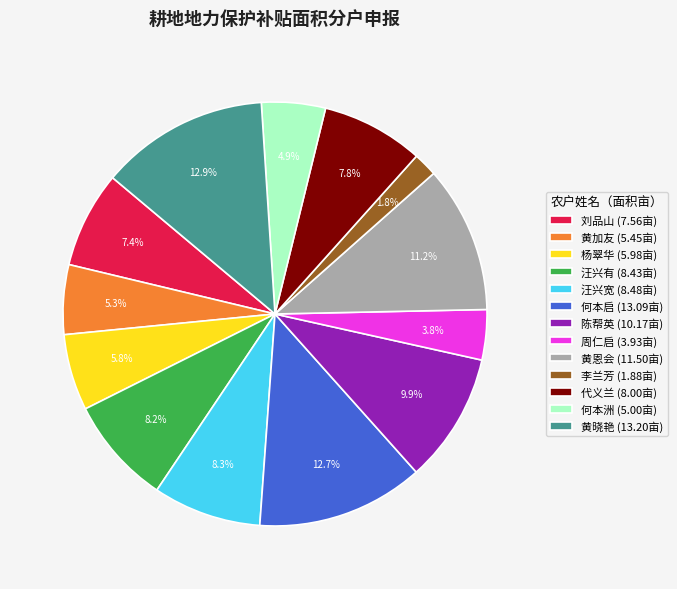

To the nearest percent, what is the difference between the 代义兰 and 李兰芳 slice percentages?

6%